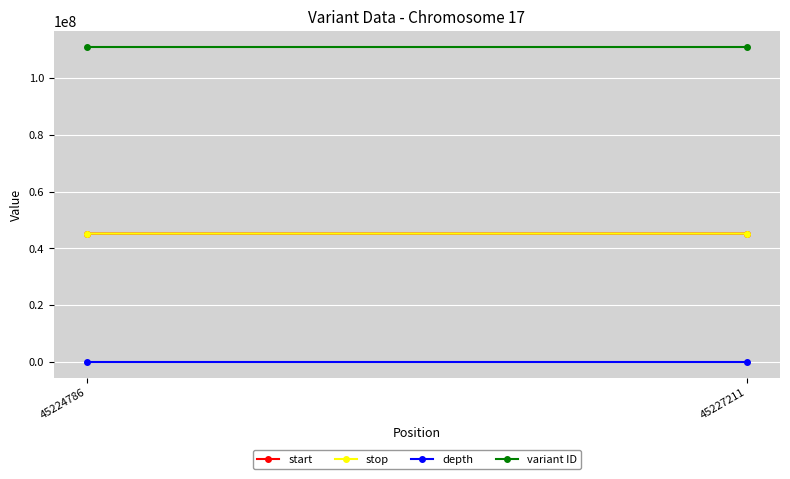

Between 45227211 and 45224786, which is larger?

45227211